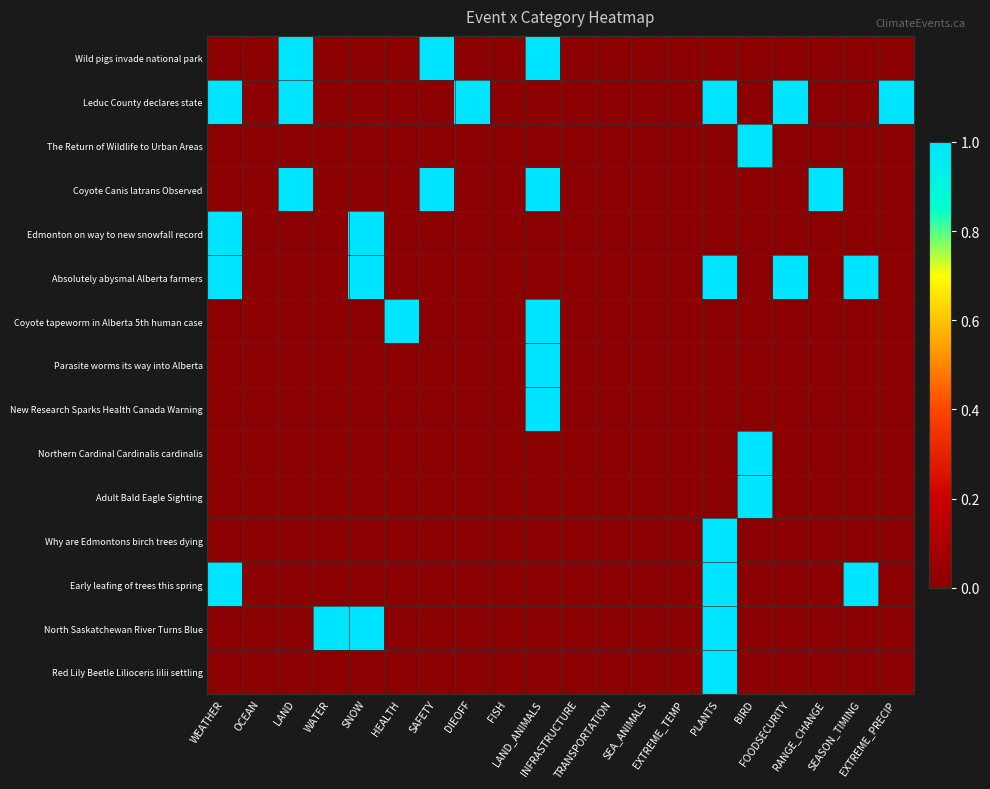

Reading left to right, transcribe all the data shown in this chart.

Wild pigs invade national park: WEATHER=0	OCEAN=0	LAND=1	WATER=0	SNOW=0	HEALTH=0	SAFETY=1	DIEOFF=0	FISH=0	LAND_ANIMALS=1	INFRASTRUCTURE=0	TRANSPORTATION=0	SEA_ANIMALS=0	EXTREME_TEMP=0	PLANTS=0	BIRD=0	FOODSECURITY=0	RANGE_CHANGE=0	SEASON_TIMING=0	EXTREME_PRECIP=0
Leduc County declares state: WEATHER=1	OCEAN=0	LAND=1	WATER=0	SNOW=0	HEALTH=0	SAFETY=0	DIEOFF=1	FISH=0	LAND_ANIMALS=0	INFRASTRUCTURE=0	TRANSPORTATION=0	SEA_ANIMALS=0	EXTREME_TEMP=0	PLANTS=1	BIRD=0	FOODSECURITY=1	RANGE_CHANGE=0	SEASON_TIMING=0	EXTREME_PRECIP=1
The Return of Wildlife to Urban Areas: WEATHER=0	OCEAN=0	LAND=0	WATER=0	SNOW=0	HEALTH=0	SAFETY=0	DIEOFF=0	FISH=0	LAND_ANIMALS=0	INFRASTRUCTURE=0	TRANSPORTATION=0	SEA_ANIMALS=0	EXTREME_TEMP=0	PLANTS=0	BIRD=1	FOODSECURITY=0	RANGE_CHANGE=0	SEASON_TIMING=0	EXTREME_PRECIP=0
Coyote Canis latrans Observed: WEATHER=0	OCEAN=0	LAND=1	WATER=0	SNOW=0	HEALTH=0	SAFETY=1	DIEOFF=0	FISH=0	LAND_ANIMALS=1	INFRASTRUCTURE=0	TRANSPORTATION=0	SEA_ANIMALS=0	EXTREME_TEMP=0	PLANTS=0	BIRD=0	FOODSECURITY=0	RANGE_CHANGE=1	SEASON_TIMING=0	EXTREME_PRECIP=0
Edmonton on way to new snowfall record: WEATHER=1	OCEAN=0	LAND=0	WATER=0	SNOW=1	HEALTH=0	SAFETY=0	DIEOFF=0	FISH=0	LAND_ANIMALS=0	INFRASTRUCTURE=0	TRANSPORTATION=0	SEA_ANIMALS=0	EXTREME_TEMP=0	PLANTS=0	BIRD=0	FOODSECURITY=0	RANGE_CHANGE=0	SEASON_TIMING=0	EXTREME_PRECIP=0
Absolutely abysmal Alberta farmers: WEATHER=1	OCEAN=0	LAND=0	WATER=0	SNOW=1	HEALTH=0	SAFETY=0	DIEOFF=0	FISH=0	LAND_ANIMALS=0	INFRASTRUCTURE=0	TRANSPORTATION=0	SEA_ANIMALS=0	EXTREME_TEMP=0	PLANTS=1	BIRD=0	FOODSECURITY=1	RANGE_CHANGE=0	SEASON_TIMING=1	EXTREME_PRECIP=0
Coyote tapeworm in Alberta 5th human case: WEATHER=0	OCEAN=0	LAND=0	WATER=0	SNOW=0	HEALTH=1	SAFETY=0	DIEOFF=0	FISH=0	LAND_ANIMALS=1	INFRASTRUCTURE=0	TRANSPORTATION=0	SEA_ANIMALS=0	EXTREME_TEMP=0	PLANTS=0	BIRD=0	FOODSECURITY=0	RANGE_CHANGE=0	SEASON_TIMING=0	EXTREME_PRECIP=0
Parasite worms its way into Alberta: WEATHER=0	OCEAN=0	LAND=0	WATER=0	SNOW=0	HEALTH=0	SAFETY=0	DIEOFF=0	FISH=0	LAND_ANIMALS=1	INFRASTRUCTURE=0	TRANSPORTATION=0	SEA_ANIMALS=0	EXTREME_TEMP=0	PLANTS=0	BIRD=0	FOODSECURITY=0	RANGE_CHANGE=0	SEASON_TIMING=0	EXTREME_PRECIP=0
New Research Sparks Health Canada Warning: WEATHER=0	OCEAN=0	LAND=0	WATER=0	SNOW=0	HEALTH=0	SAFETY=0	DIEOFF=0	FISH=0	LAND_ANIMALS=1	INFRASTRUCTURE=0	TRANSPORTATION=0	SEA_ANIMALS=0	EXTREME_TEMP=0	PLANTS=0	BIRD=0	FOODSECURITY=0	RANGE_CHANGE=0	SEASON_TIMING=0	EXTREME_PRECIP=0
Northern Cardinal Cardinalis cardinalis: WEATHER=0	OCEAN=0	LAND=0	WATER=0	SNOW=0	HEALTH=0	SAFETY=0	DIEOFF=0	FISH=0	LAND_ANIMALS=0	INFRASTRUCTURE=0	TRANSPORTATION=0	SEA_ANIMALS=0	EXTREME_TEMP=0	PLANTS=0	BIRD=1	FOODSECURITY=0	RANGE_CHANGE=0	SEASON_TIMING=0	EXTREME_PRECIP=0
Adult Bald Eagle Sighting: WEATHER=0	OCEAN=0	LAND=0	WATER=0	SNOW=0	HEALTH=0	SAFETY=0	DIEOFF=0	FISH=0	LAND_ANIMALS=0	INFRASTRUCTURE=0	TRANSPORTATION=0	SEA_ANIMALS=0	EXTREME_TEMP=0	PLANTS=0	BIRD=1	FOODSECURITY=0	RANGE_CHANGE=0	SEASON_TIMING=0	EXTREME_PRECIP=0
Why are Edmontons birch trees dying: WEATHER=0	OCEAN=0	LAND=0	WATER=0	SNOW=0	HEALTH=0	SAFETY=0	DIEOFF=0	FISH=0	LAND_ANIMALS=0	INFRASTRUCTURE=0	TRANSPORTATION=0	SEA_ANIMALS=0	EXTREME_TEMP=0	PLANTS=1	BIRD=0	FOODSECURITY=0	RANGE_CHANGE=0	SEASON_TIMING=0	EXTREME_PRECIP=0
Early leafing of trees this spring: WEATHER=1	OCEAN=0	LAND=0	WATER=0	SNOW=0	HEALTH=0	SAFETY=0	DIEOFF=0	FISH=0	LAND_ANIMALS=0	INFRASTRUCTURE=0	TRANSPORTATION=0	SEA_ANIMALS=0	EXTREME_TEMP=0	PLANTS=1	BIRD=0	FOODSECURITY=0	RANGE_CHANGE=0	SEASON_TIMING=1	EXTREME_PRECIP=0
North Saskatchewan River Turns Blue: WEATHER=0	OCEAN=0	LAND=0	WATER=1	SNOW=1	HEALTH=0	SAFETY=0	DIEOFF=0	FISH=0	LAND_ANIMALS=0	INFRASTRUCTURE=0	TRANSPORTATION=0	SEA_ANIMALS=0	EXTREME_TEMP=0	PLANTS=1	BIRD=0	FOODSECURITY=0	RANGE_CHANGE=0	SEASON_TIMING=0	EXTREME_PRECIP=0
Red Lily Beetle Lilioceris lilii settling: WEATHER=0	OCEAN=0	LAND=0	WATER=0	SNOW=0	HEALTH=0	SAFETY=0	DIEOFF=0	FISH=0	LAND_ANIMALS=0	INFRASTRUCTURE=0	TRANSPORTATION=0	SEA_ANIMALS=0	EXTREME_TEMP=0	PLANTS=1	BIRD=0	FOODSECURITY=0	RANGE_CHANGE=0	SEASON_TIMING=0	EXTREME_PRECIP=0